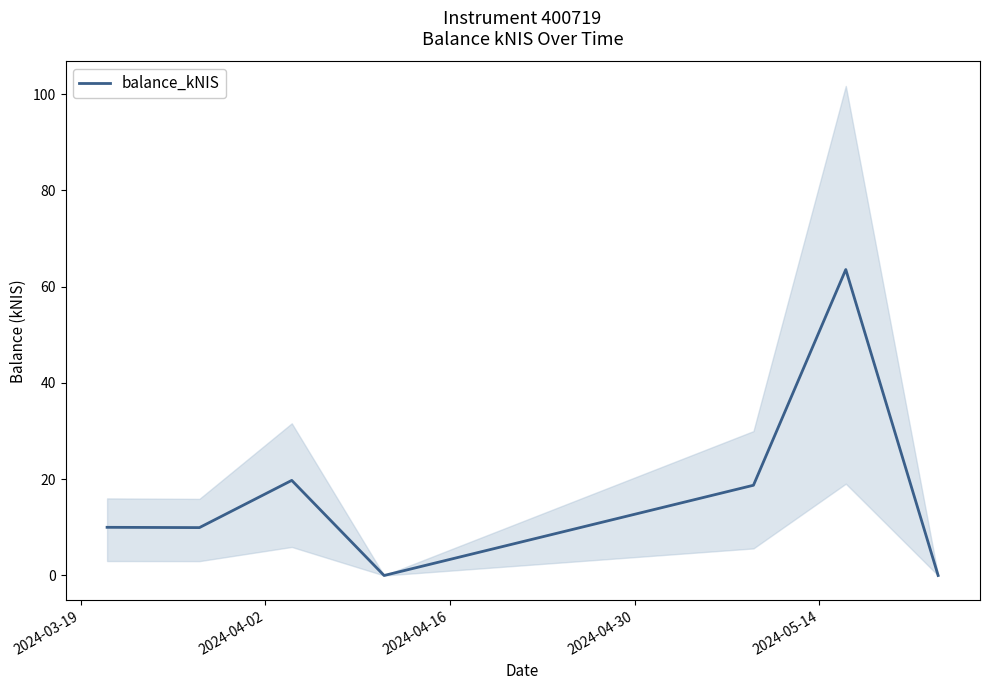

What is the approximate value at 2024-03-19?

10.0